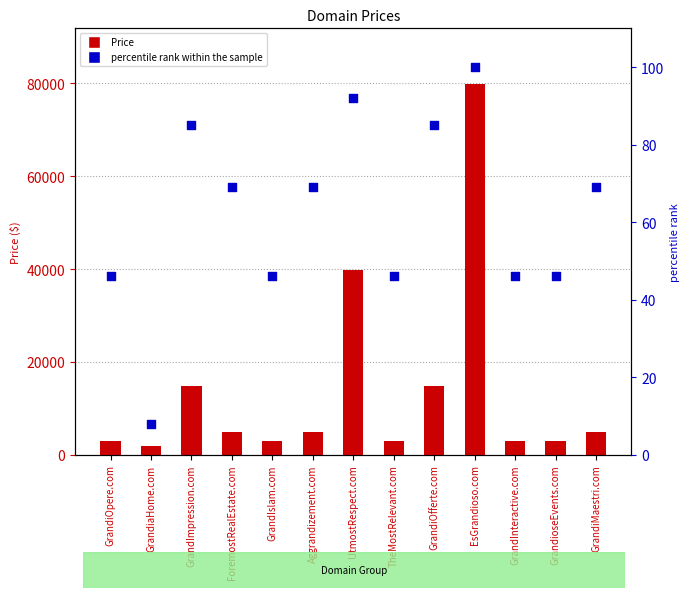

At which category is the sum across all series the highest?

EsGrandioso.com